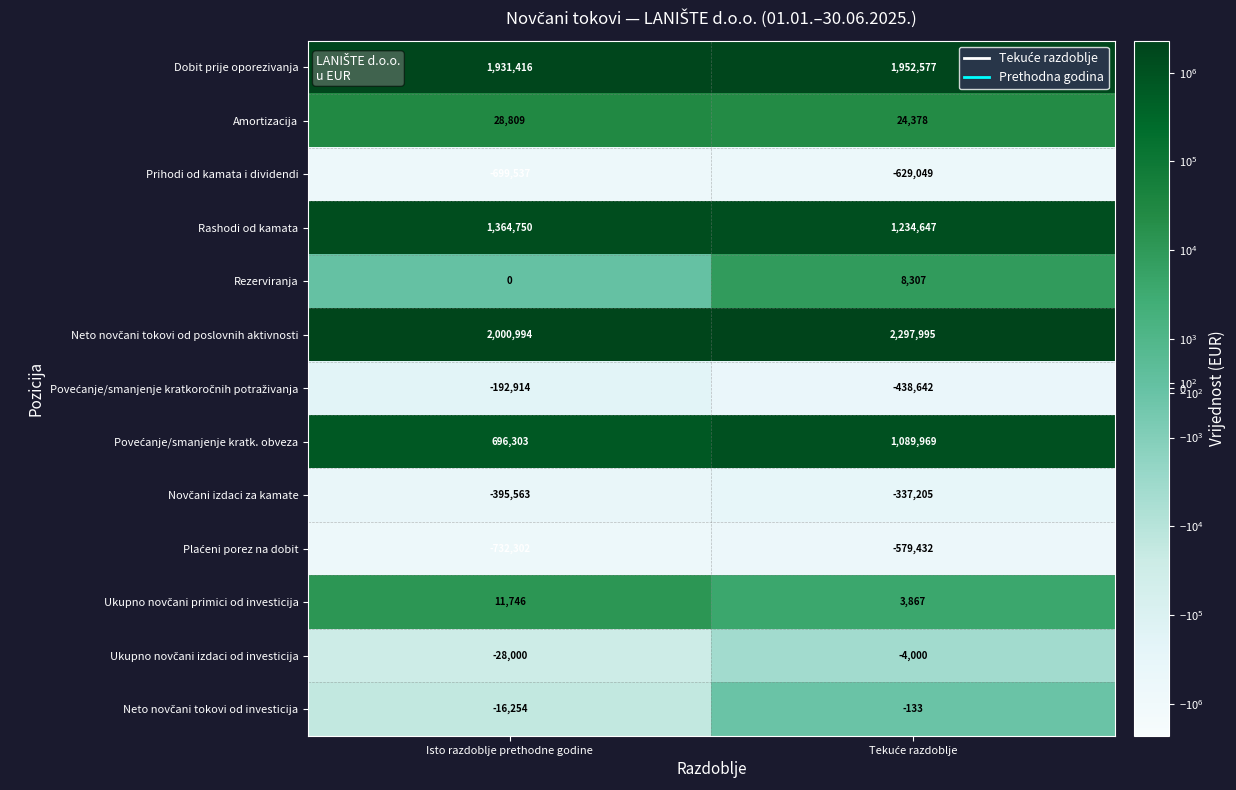

Is it true that Rashodi od kamata equals 627024 at Isto razdoblje prethodne godine?

False